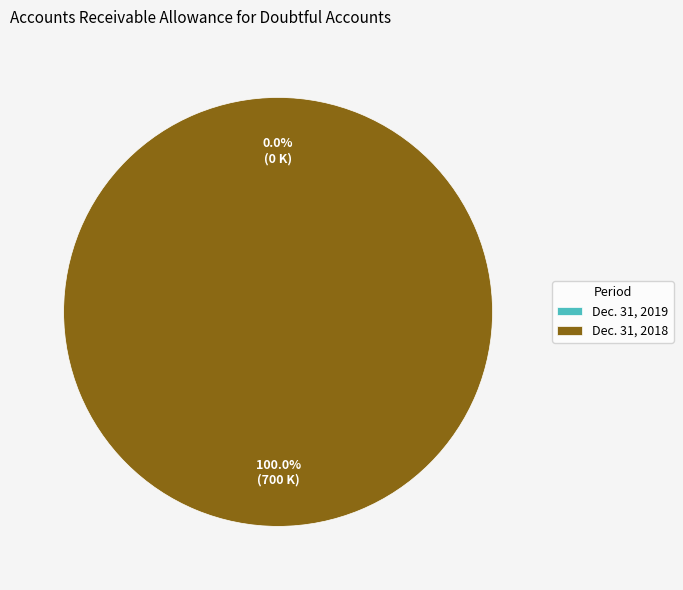

To the nearest percent, what is the average slice percentage?

50%